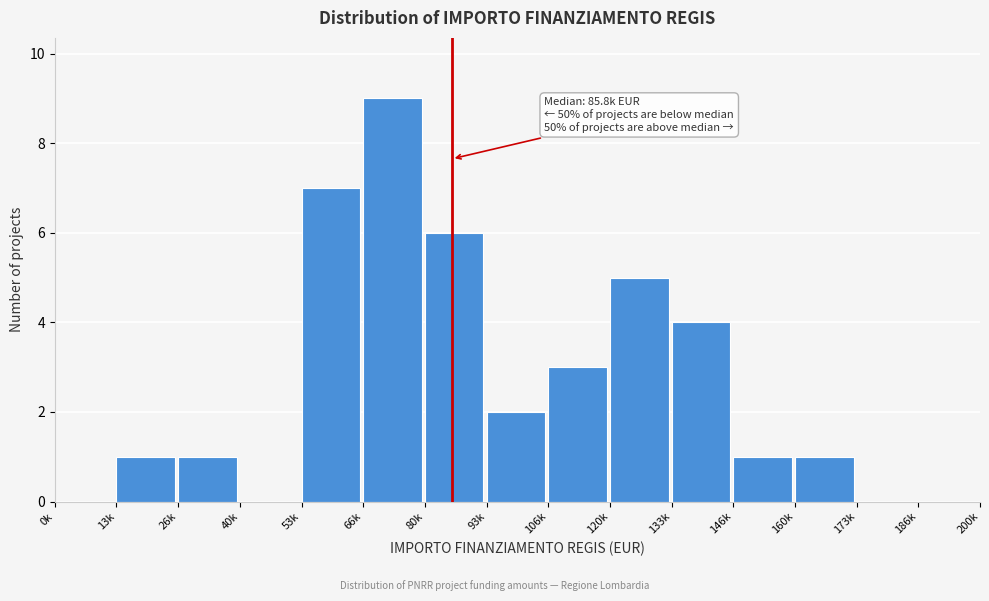

Reading right to left, list all the values displayed in this chart.

186k=0	173k=0	160k=1	146k=1	133k=4	120k=5	106k=3	93k=2	80k=6	66k=9	53k=7	40k=0	26k=1	13k=1	0k=0